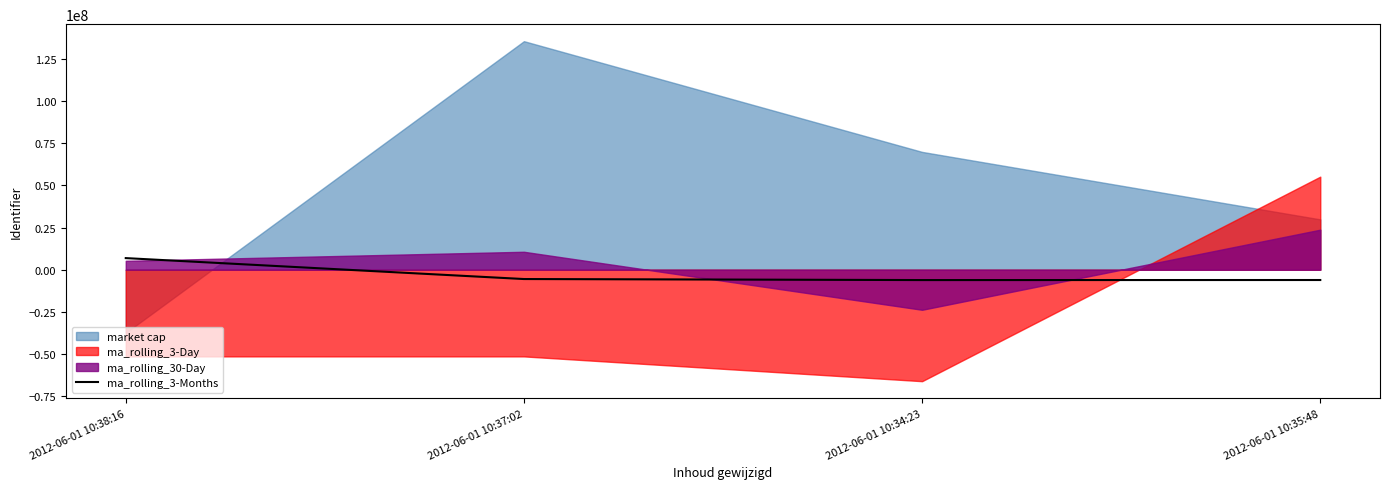

How many positive values are there?

1